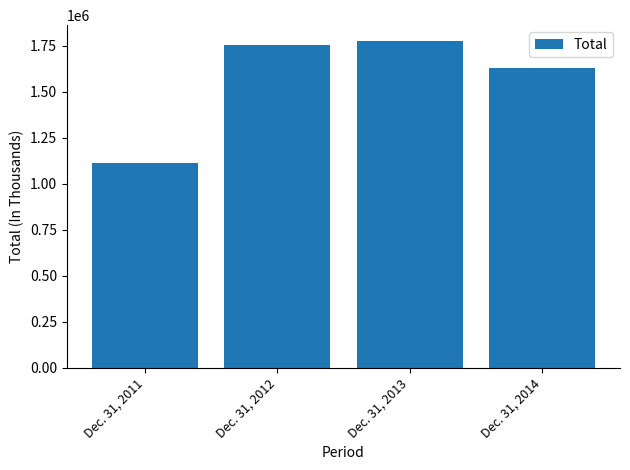

List the labels in order of value, largest first.

Dec. 31, 2013, Dec. 31, 2012, Dec. 31, 2014, Dec. 31, 2011